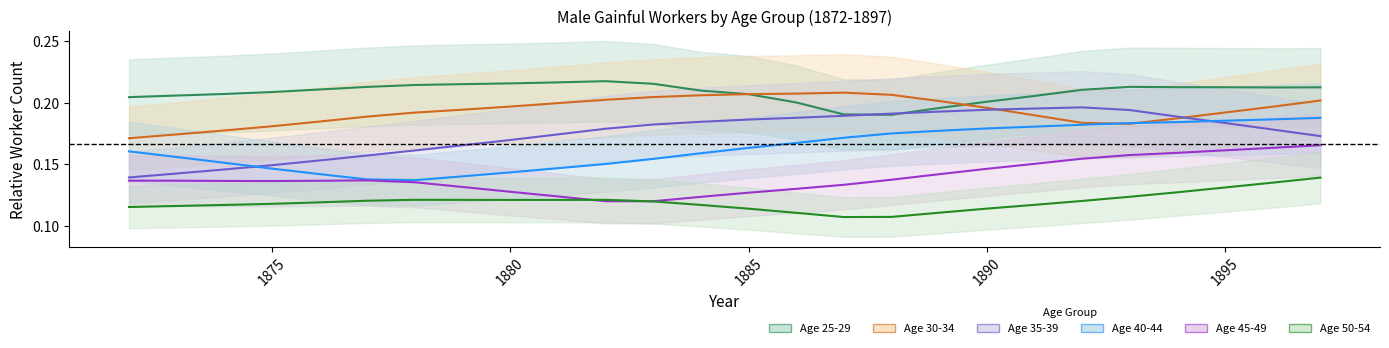

Rank the series by their maximum value, from lowest to highest.

50-54, 45-49, 40-44, 35-39, 30-34, 25-29